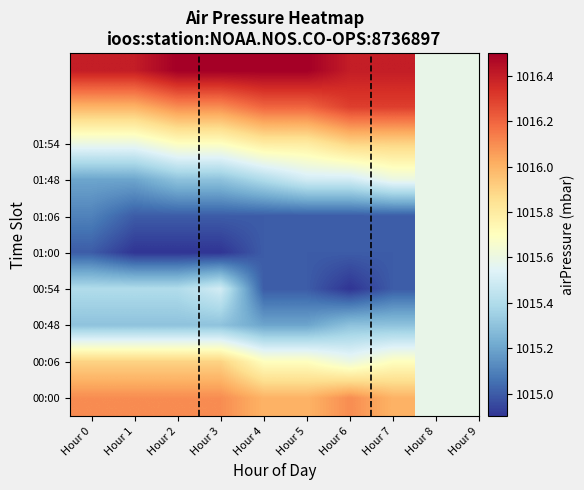

What is the smallest value displayed?

1014.9